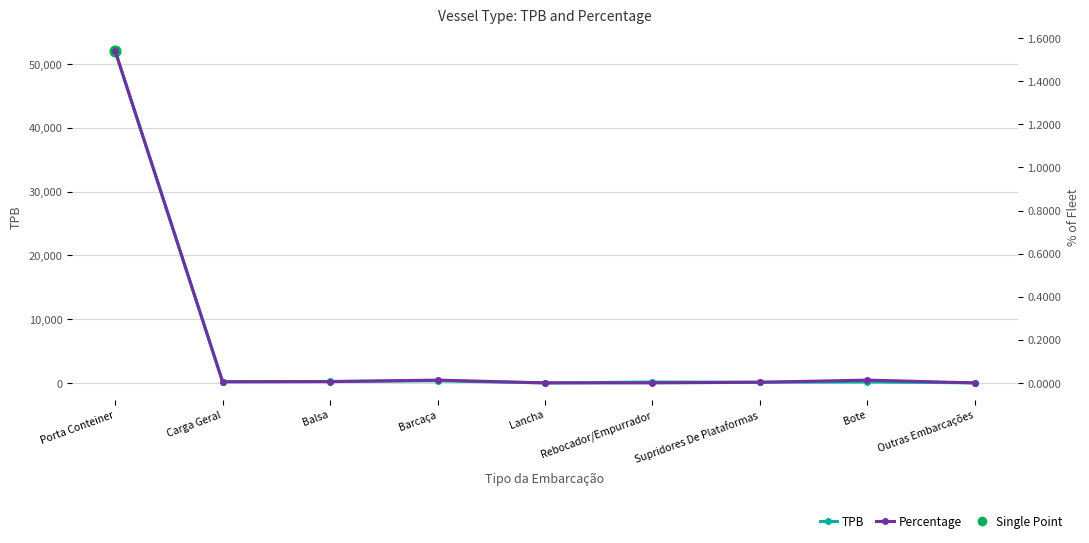

At how many categories does at least one series exceed 20913?

1